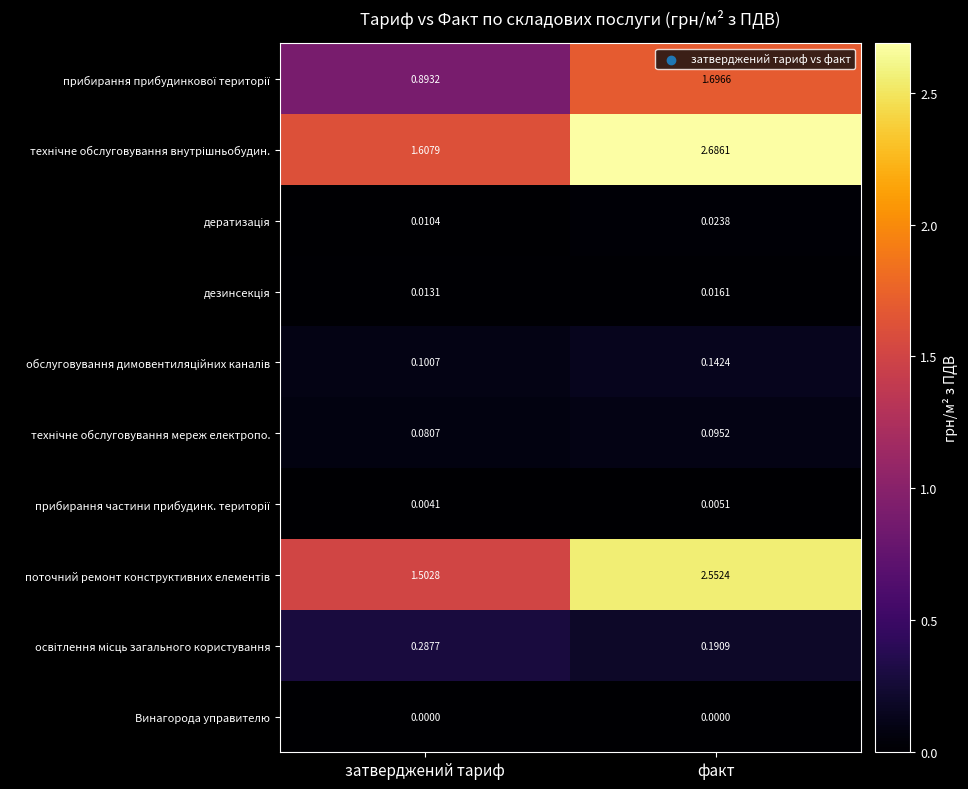

At which category is the sum across all series the highest?

факт